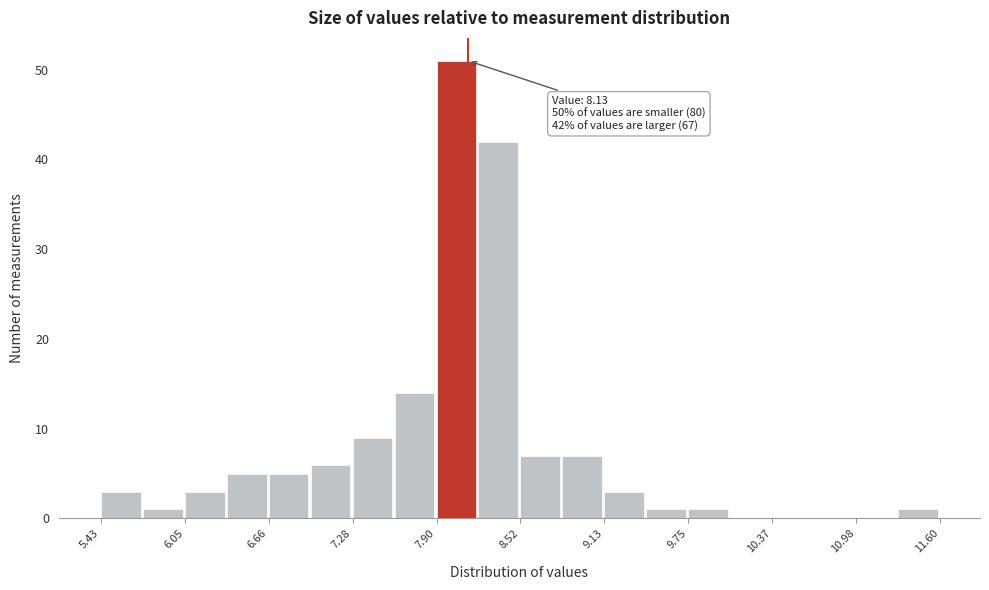

Read against the x-axis, roughly where is the centre of the tallest bar?

8.0